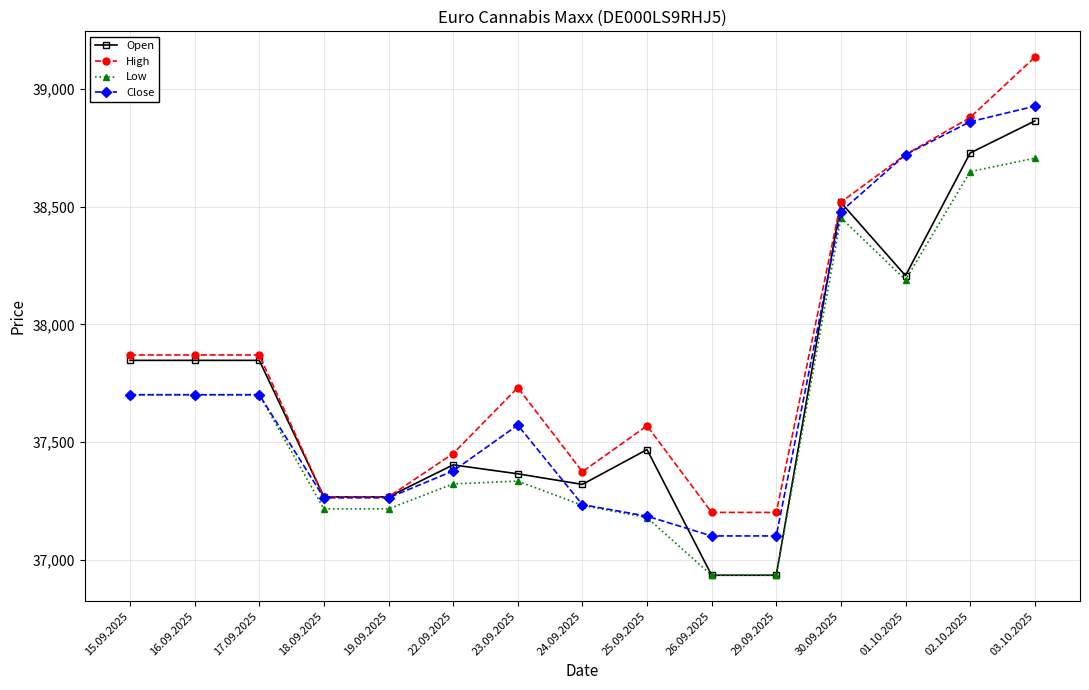

Is the value of Low at 24.09.2025 greater than the value of Close at 29.09.2025?

Yes